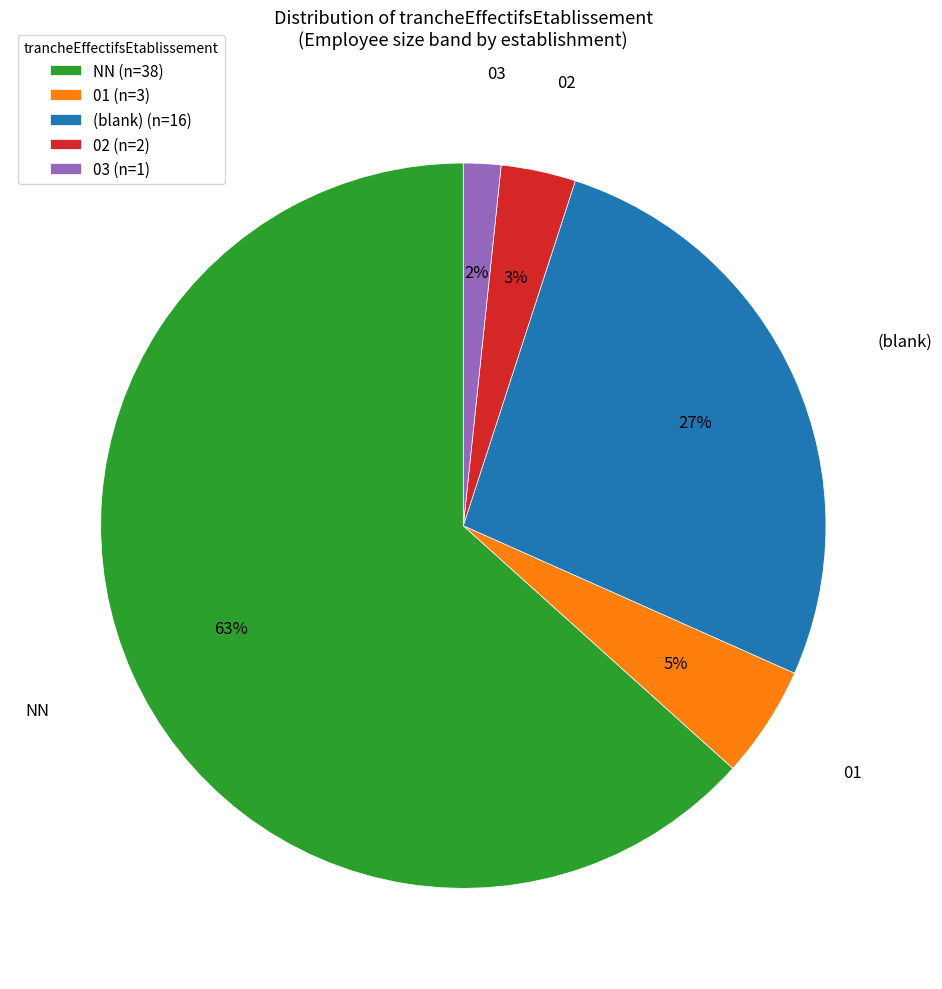

To the nearest percent, what portion does 02 (n=2) represent?

3%